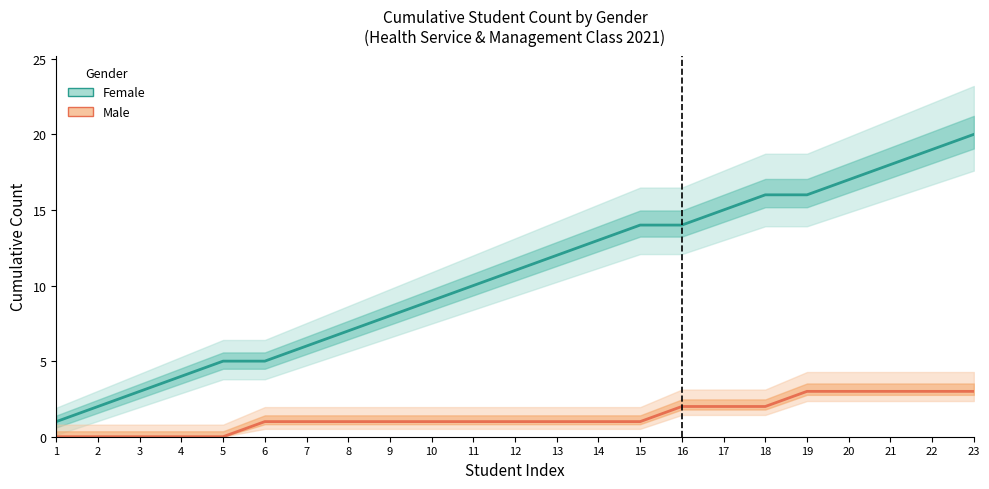

How many positive values does the Male (cumulative) series have?

18